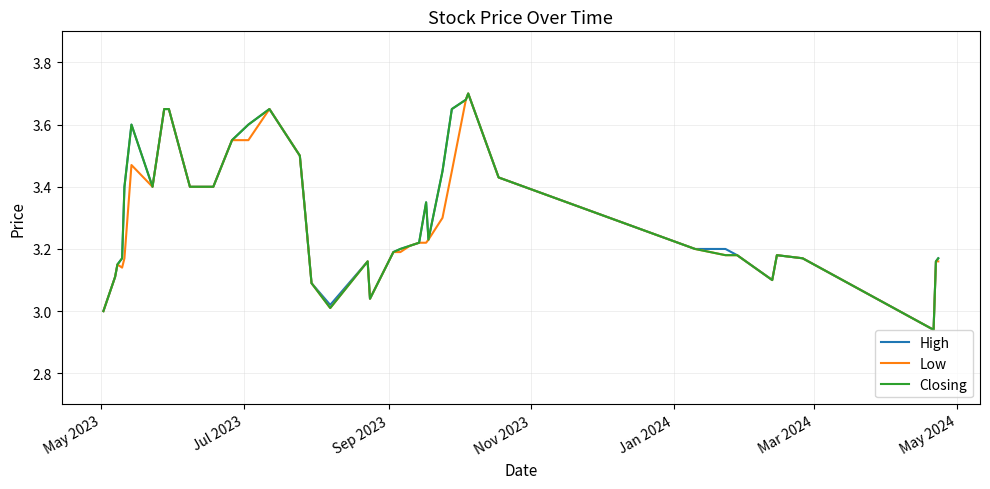

What are all the series names shown in the legend?

High, Low, Closing